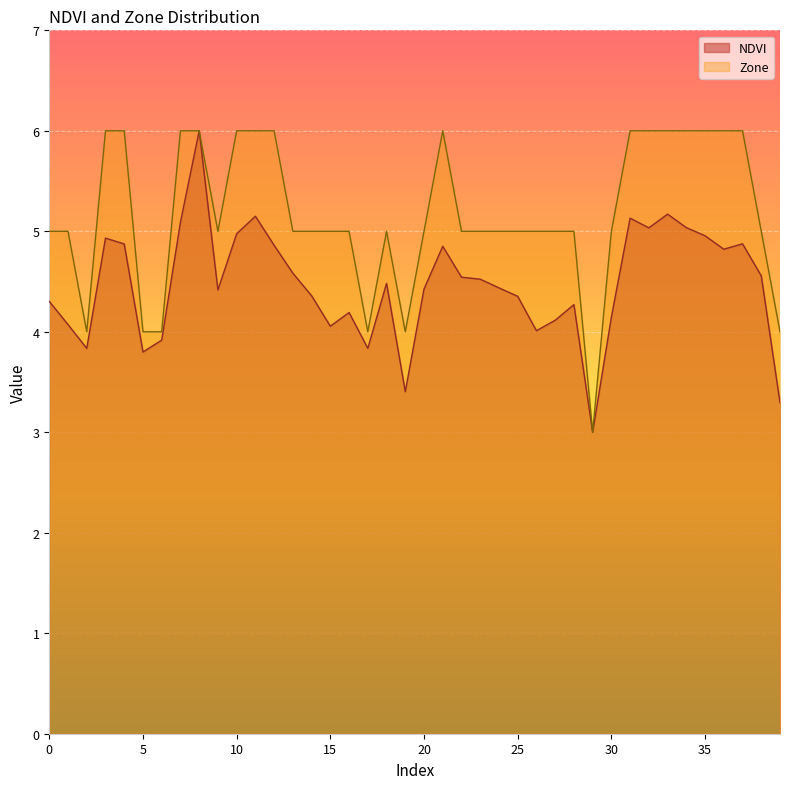

List the series in order of their overall mean, highest first.

Zone, NDVI